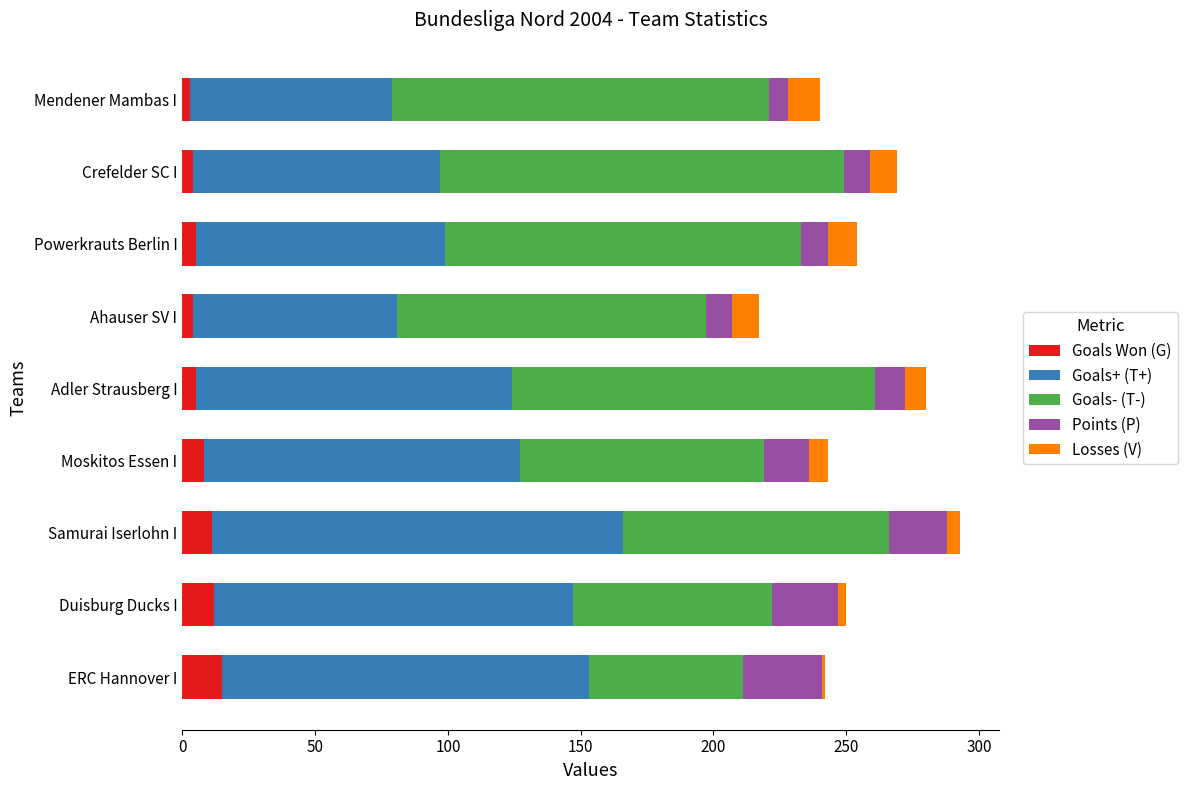

What is the difference between the maximum and second lowest values in the Goals Won (G) series?

11